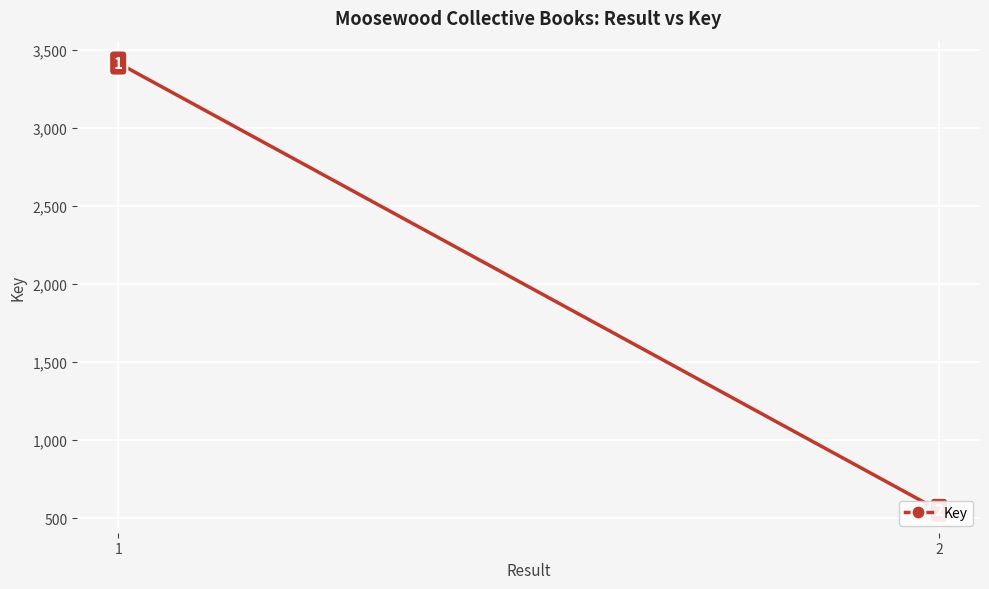

List the labels in order of value, smallest first.

2, 1